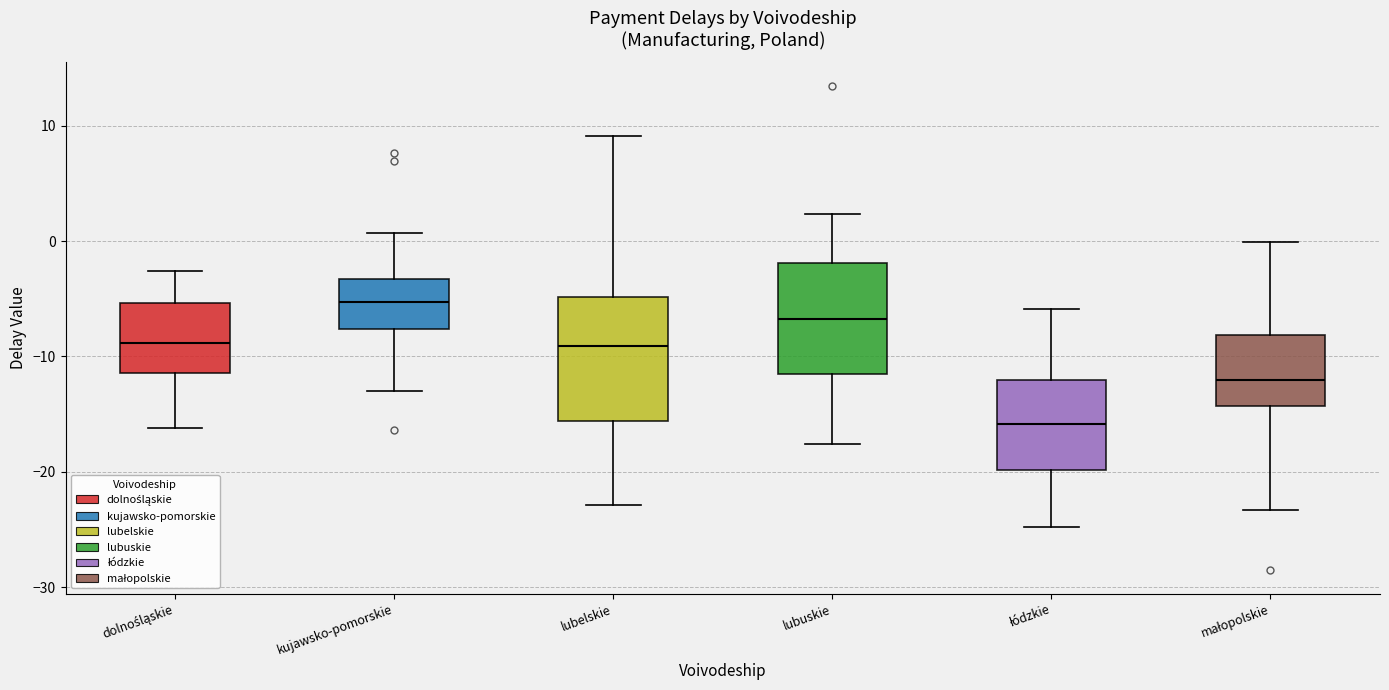

Which box's median line is the highest?

kujawsko-pomorskie